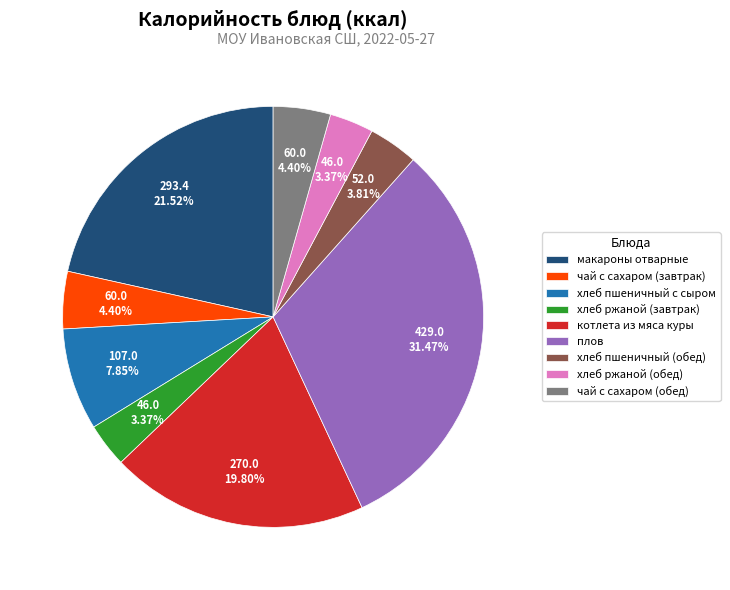

Combined, do плов and хлеб ржаной (обед) account for over 50%?

No